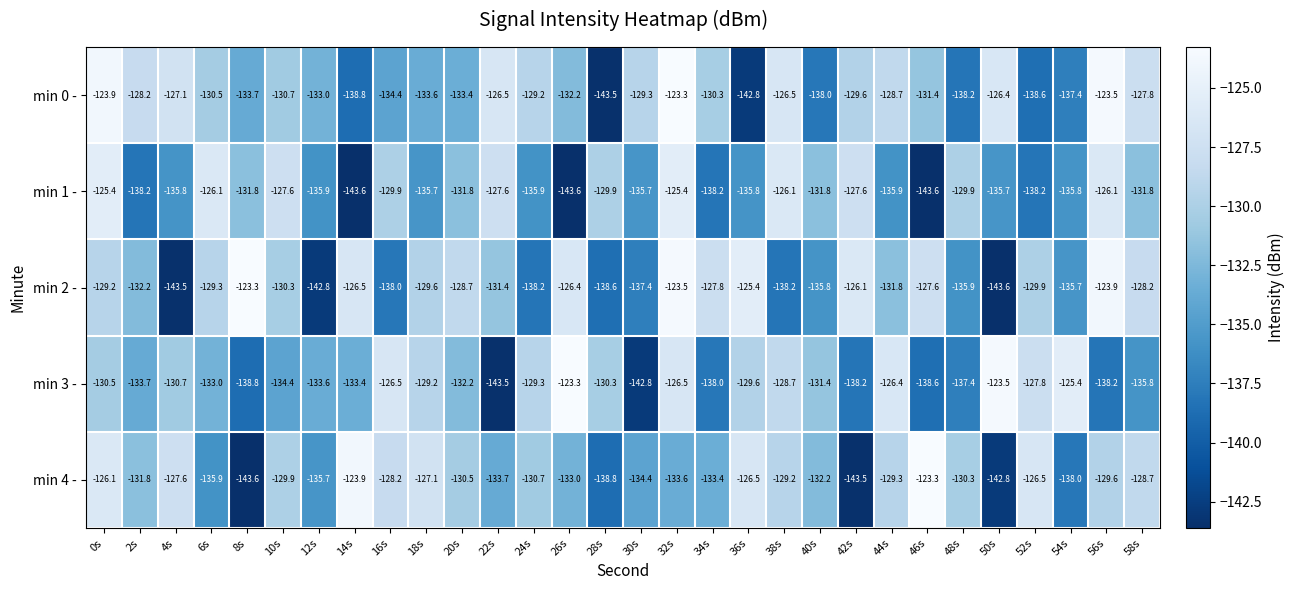

What is the spread (max minus min) of values at 58s?

8.0